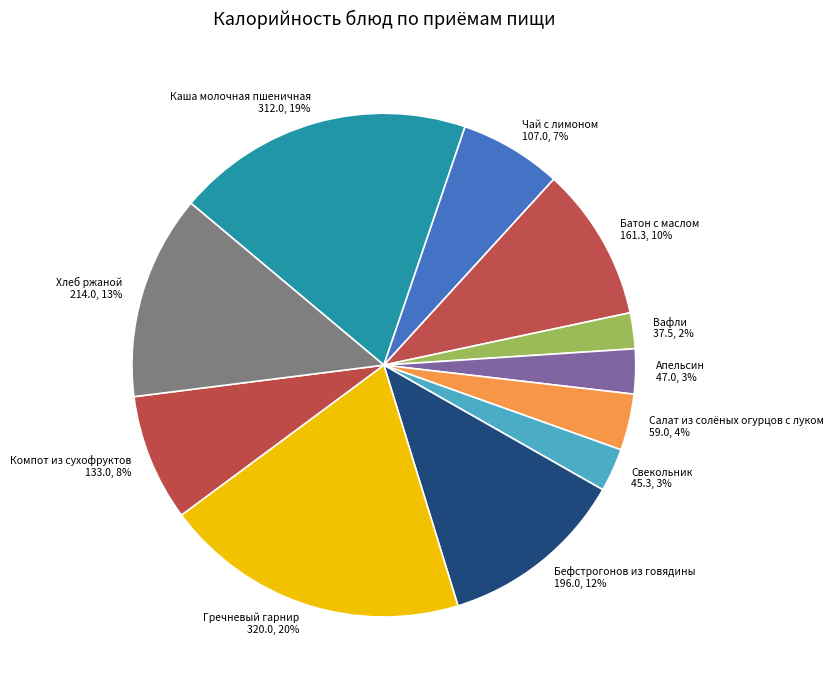

Is the sum of Вафли and Каша молочная пшеничная greater than half?

No